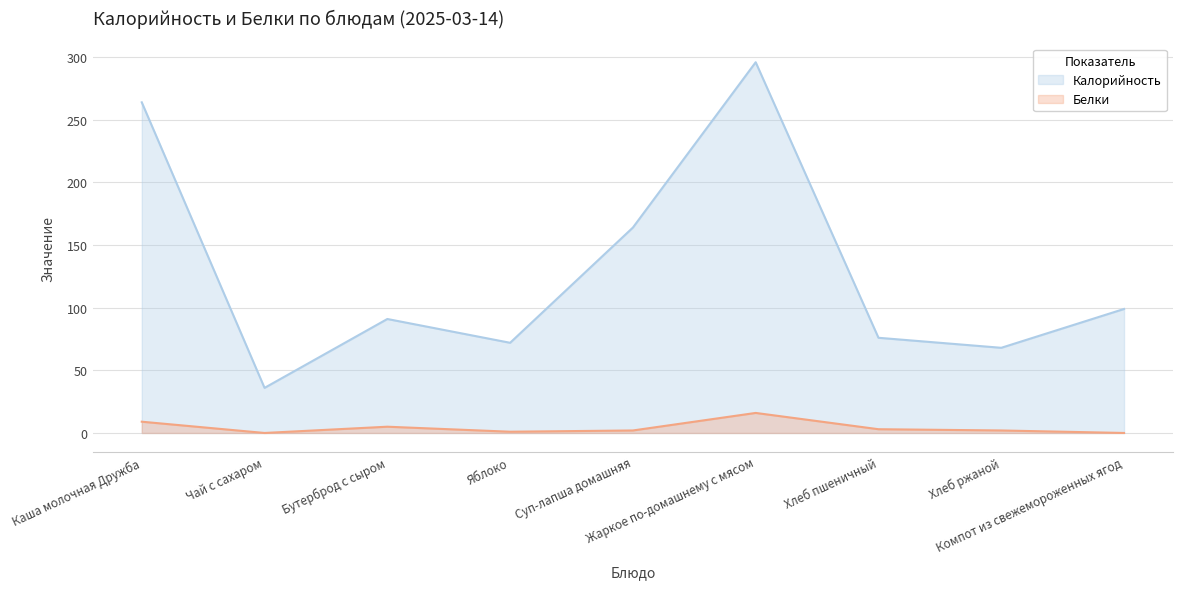

What is the difference between the highest and lowest values at Чай с сахаром?

36